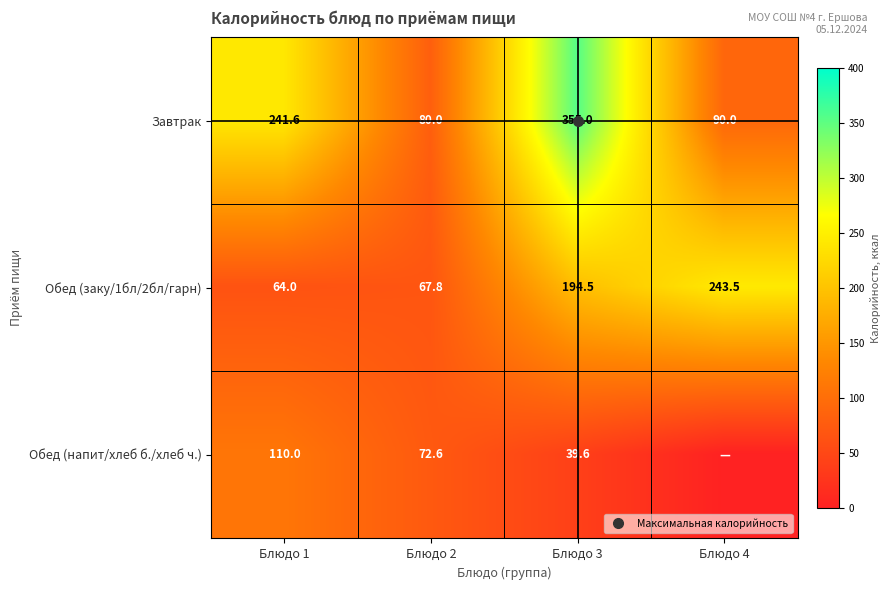

At which category does the chart reach its minimum across all series?

Блюдо 4